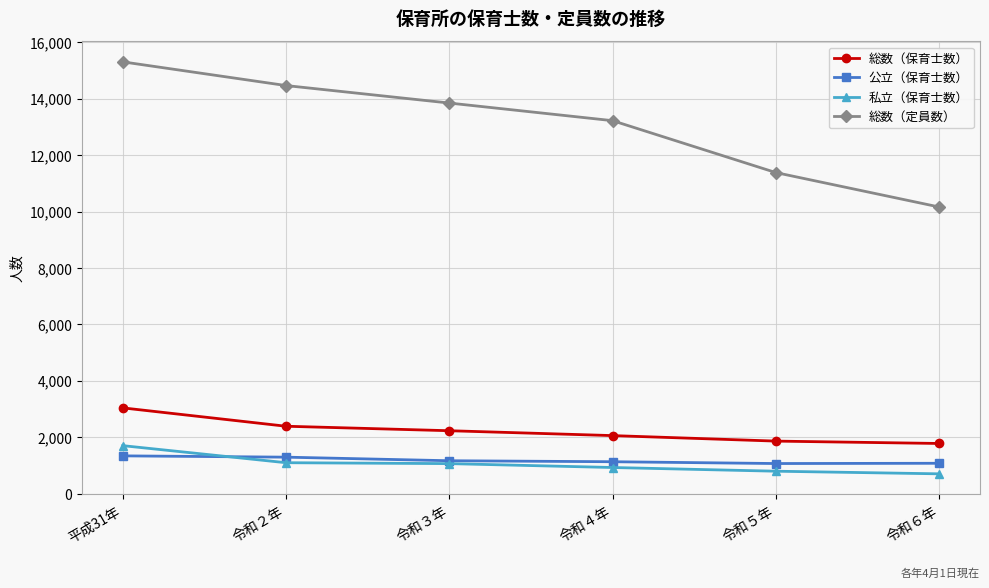

Where is 総数（保育士数） nearest to the value 2409?

令和２年